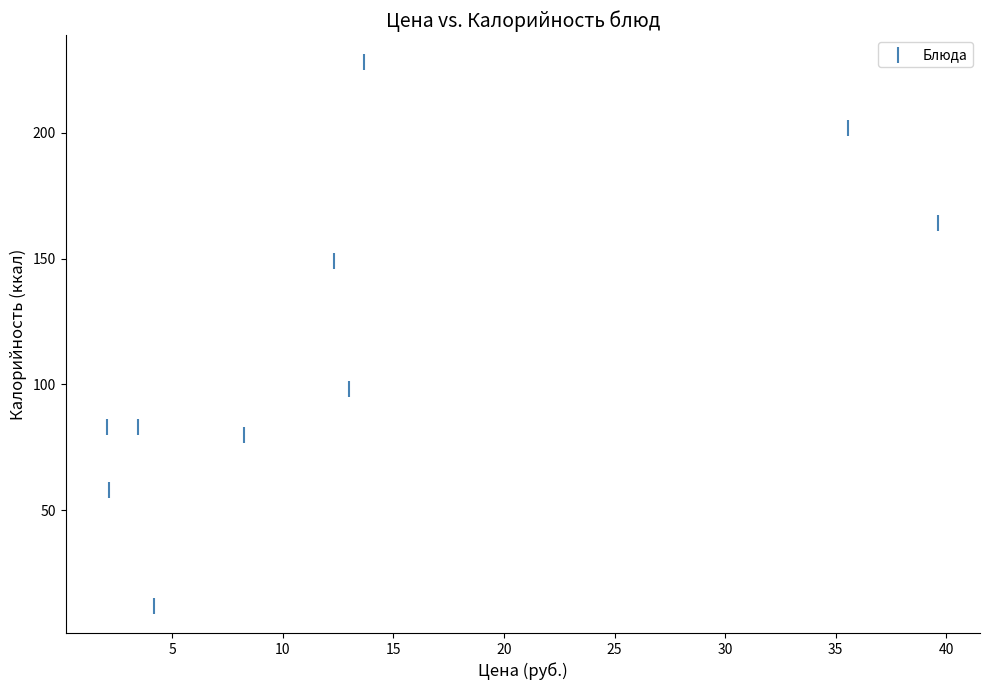

What Y value in the scatter plot is closest to 120?

98